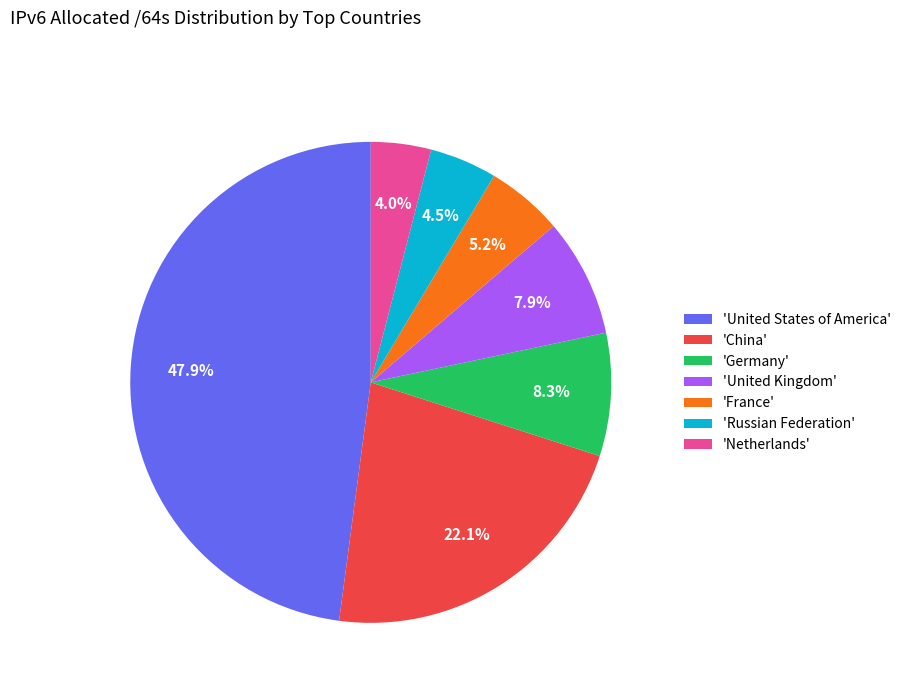

Which category has the biggest portion of the pie?

'United States of America'